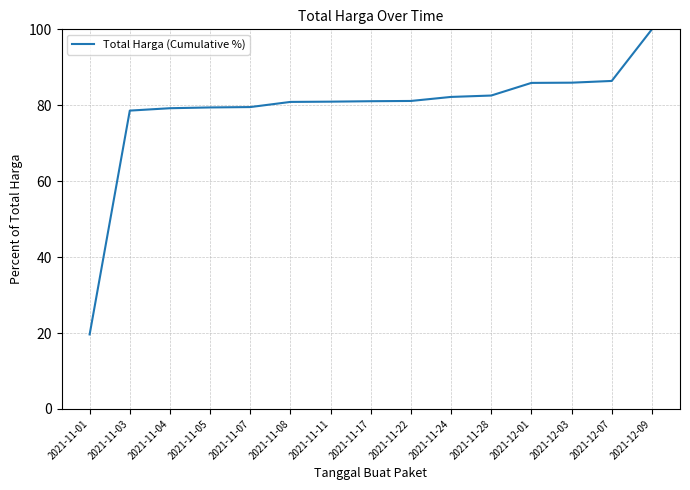

Is it true that the value at 2021-11-22 is 105.6?

False